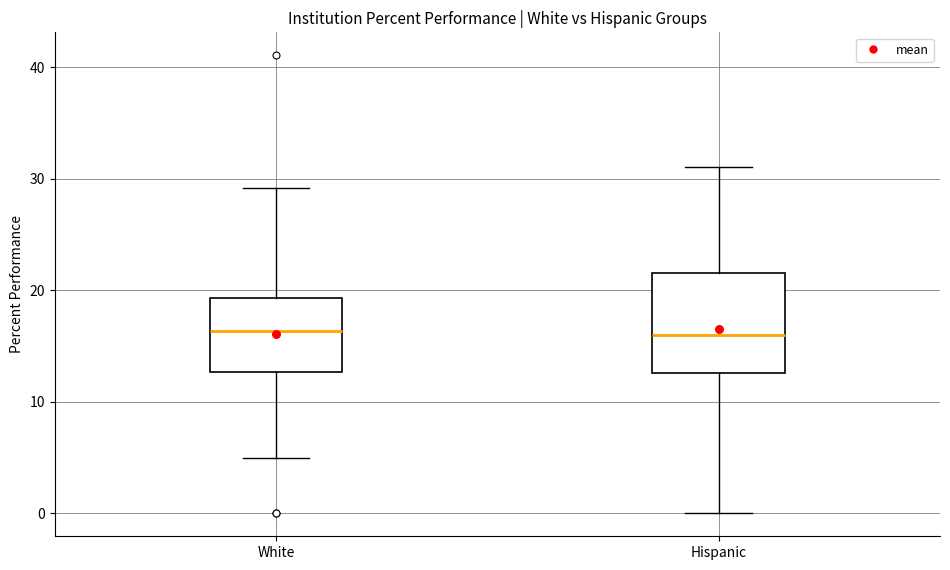

Reading left to right, read every box against the y-axis: the position of its median line, the range the box covers, and the ends of its whiskers. The values are not printed on the chart, so give them approximately, as read against the axis.

White: median 16, box 13 to 19, whiskers 5 to 29
Hispanic: median 16, box 13 to 22, whiskers 0 to 31